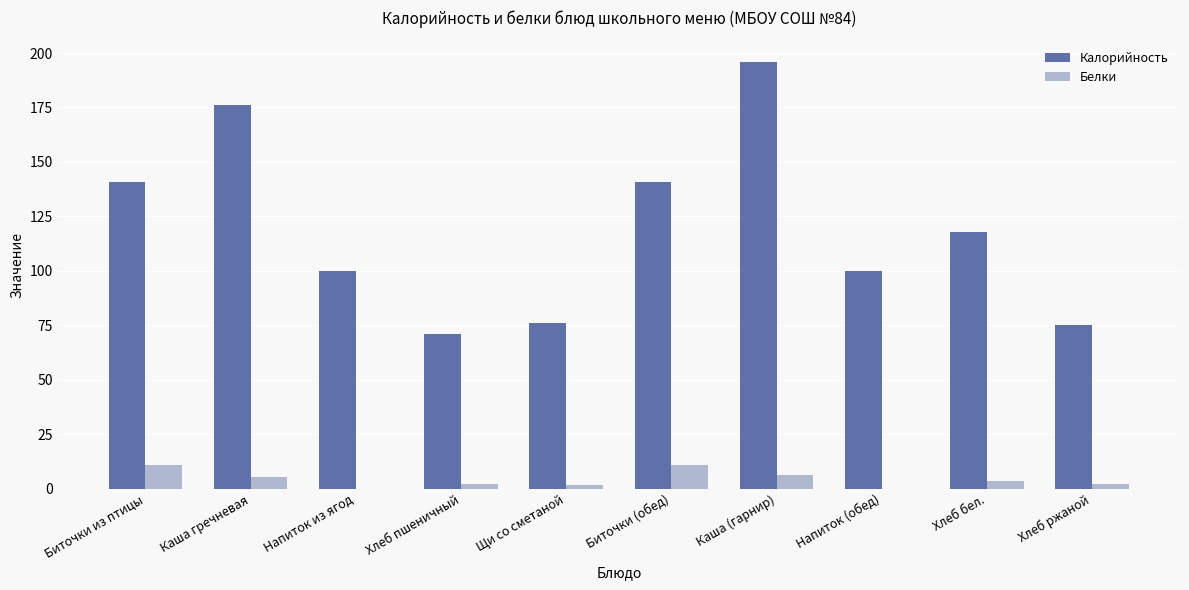

Are the bars grouped side by side (vs. stacked)?

Yes